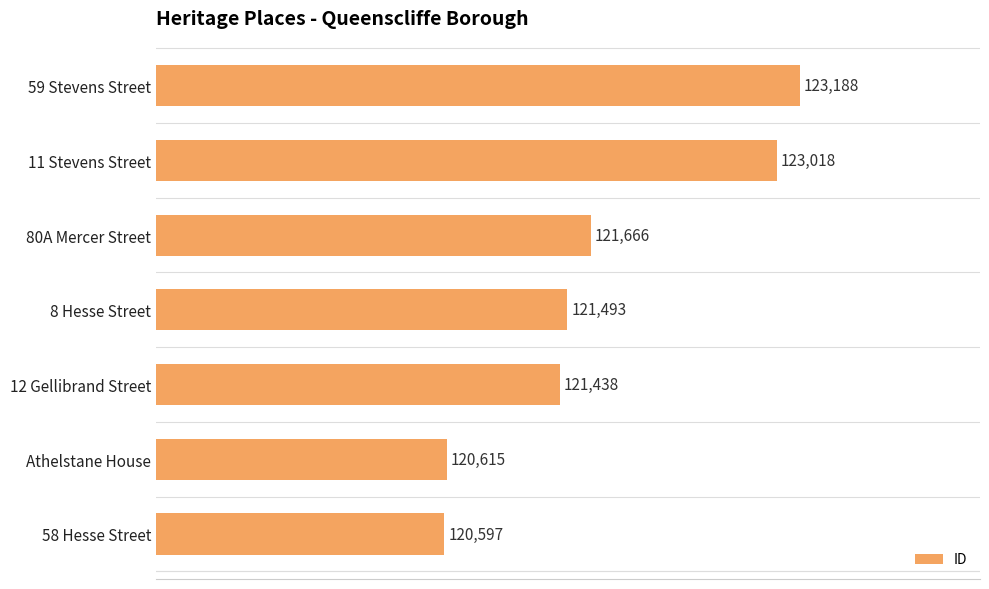

Rank the categories by value from lowest to highest.

58 Hesse Street, Athelstane House, 12 Gellibrand Street, 8 Hesse Street, 80A Mercer Street, 11 Stevens Street, 59 Stevens Street